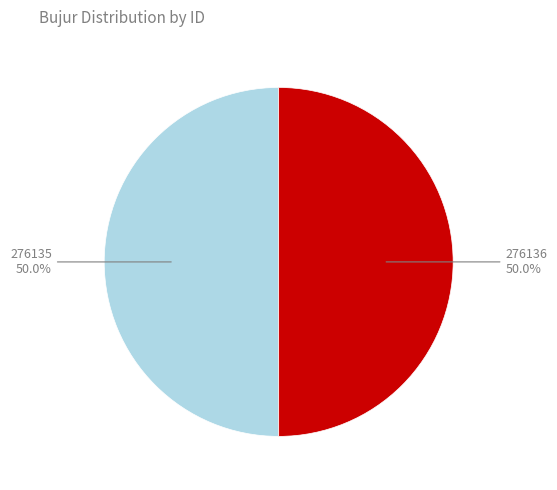

How many segments does this pie chart have?

2